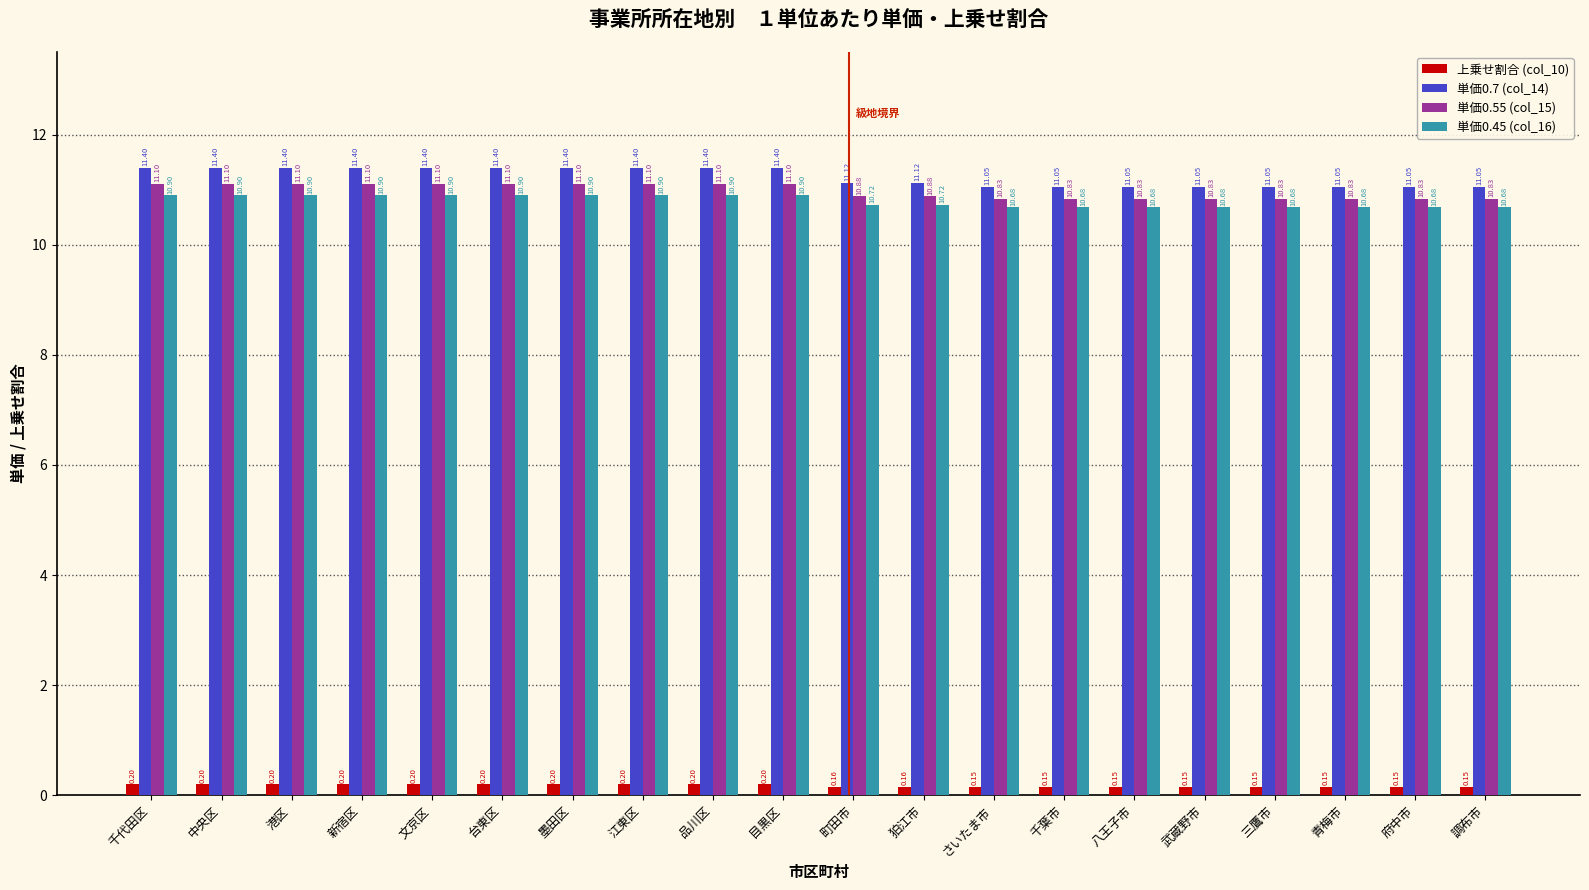

What is the total value across all series at 文京区?

33.6